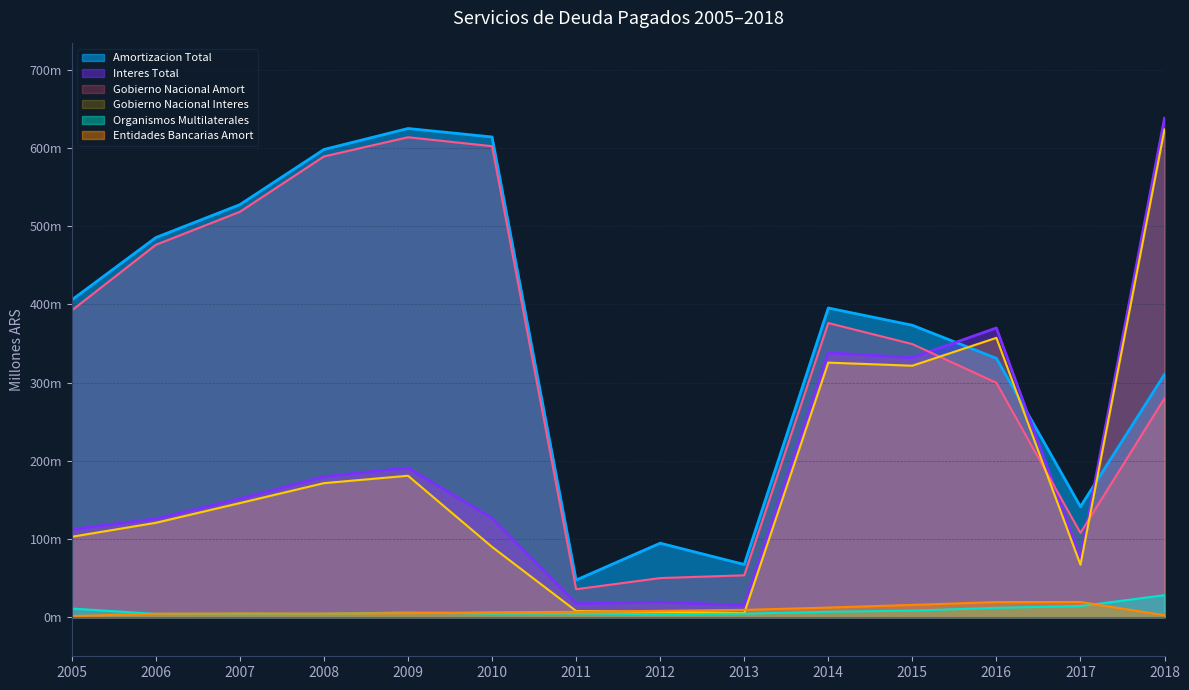

List the series in order of their peak value, lowest first.

Entidades bancarias - Amort, Organismos Multilaterales - Amort, Gobierno Nacional - Amort, Gobierno Nacional - Interes, Amortizacion Total, Interes Total